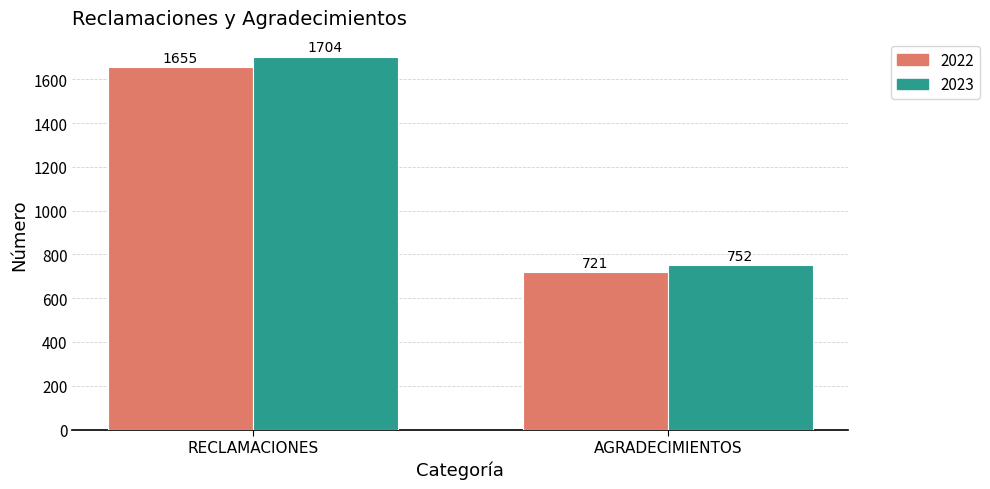

The 2022 series shows 1191 at AGRADECIMIENTOS. True or false?

False